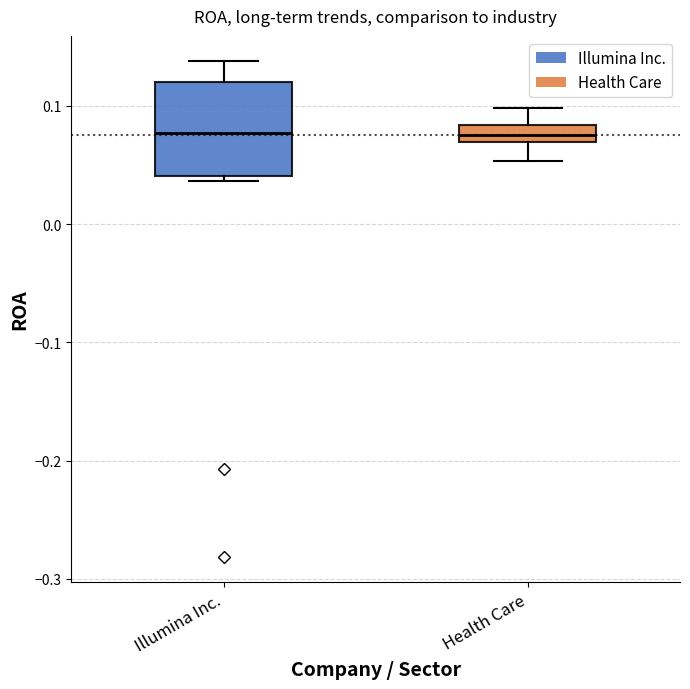

Comparing the boxes themselves (not the whiskers), which one is the tallest?

Illumina Inc.